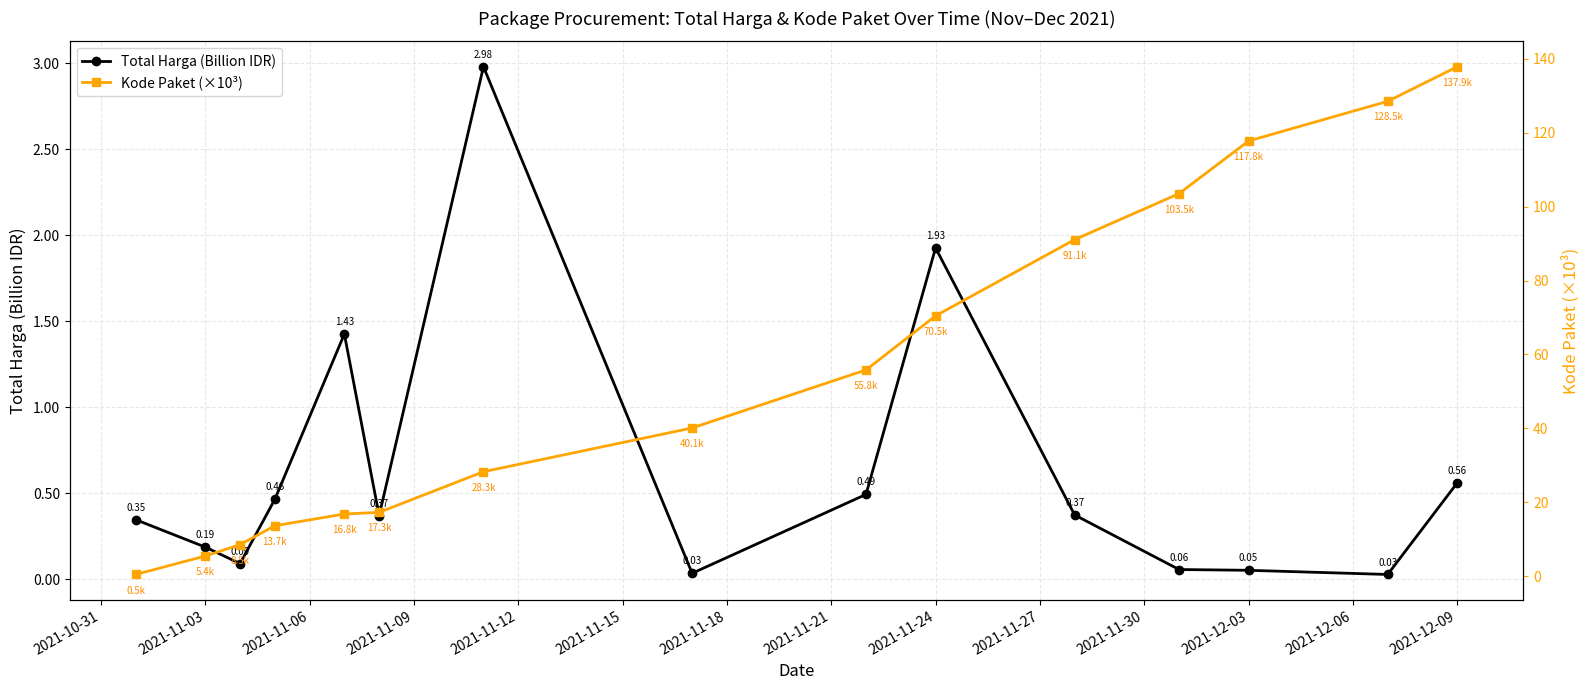

Between 2021-11-12 and 2021-11-27, which series saw the biggest shift?

Kode Paket (×10³)